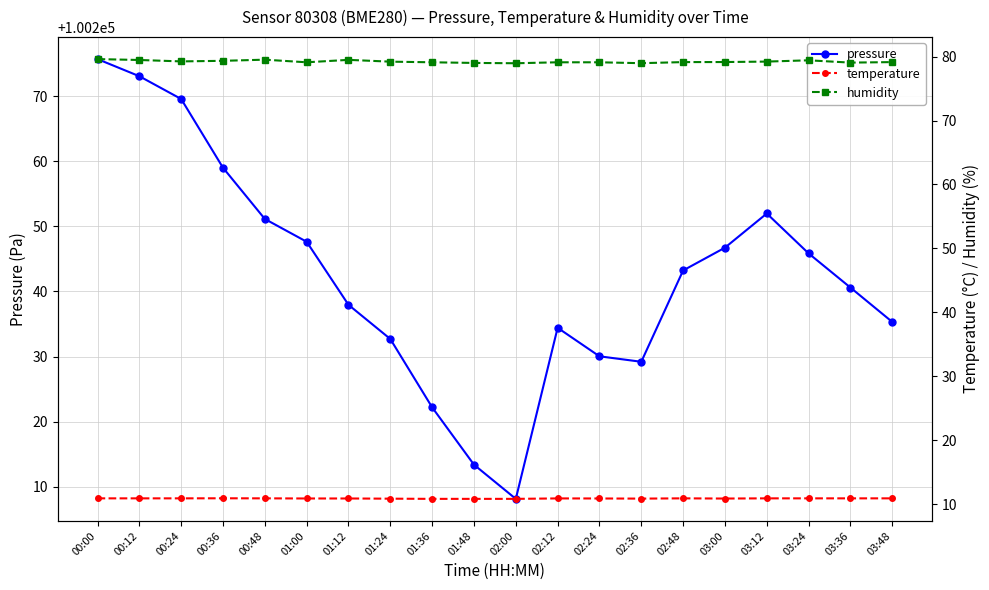

What is the difference between the second highest and minimum values in the pressure series?

64.9